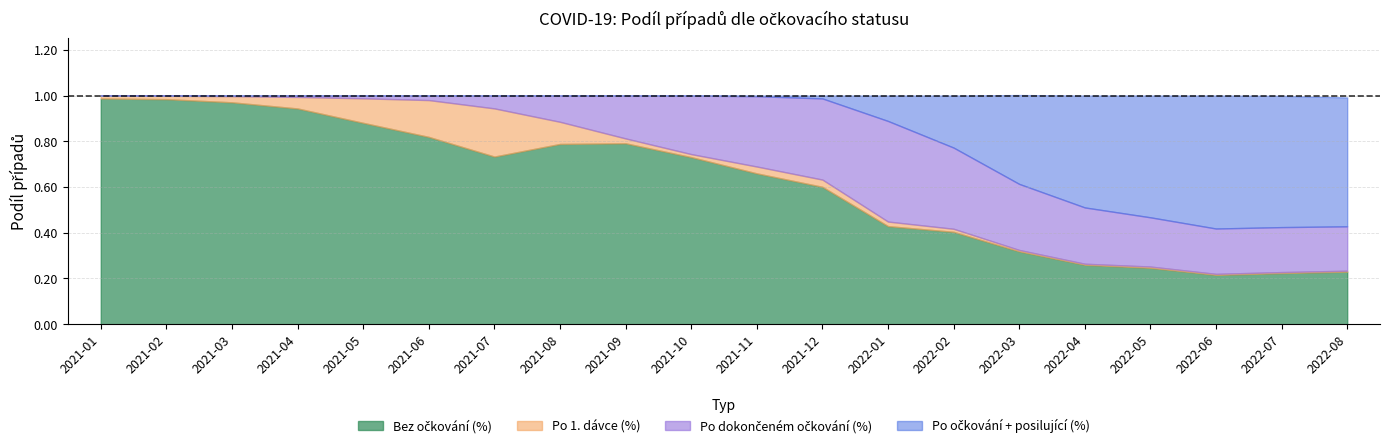

What is the label of the 4th point from the left?

2021-04